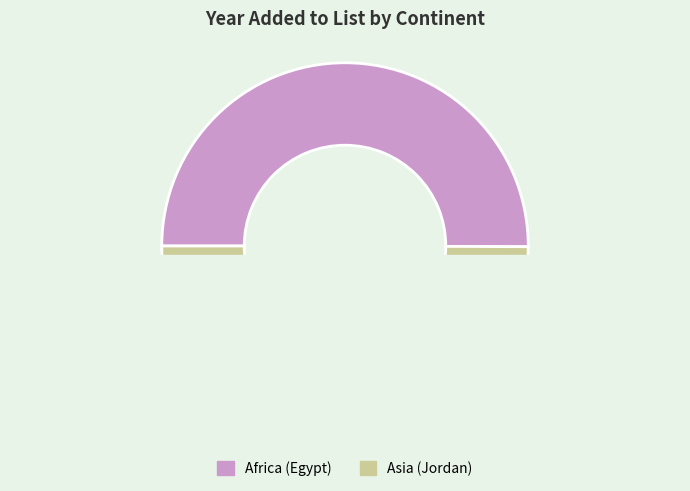

To the nearest percent, what is the average slice percentage?

50%